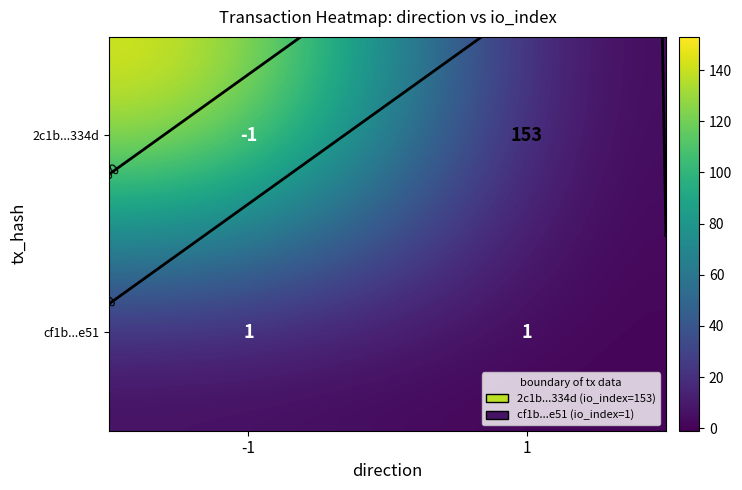

What is the total value across all series at -1?

154